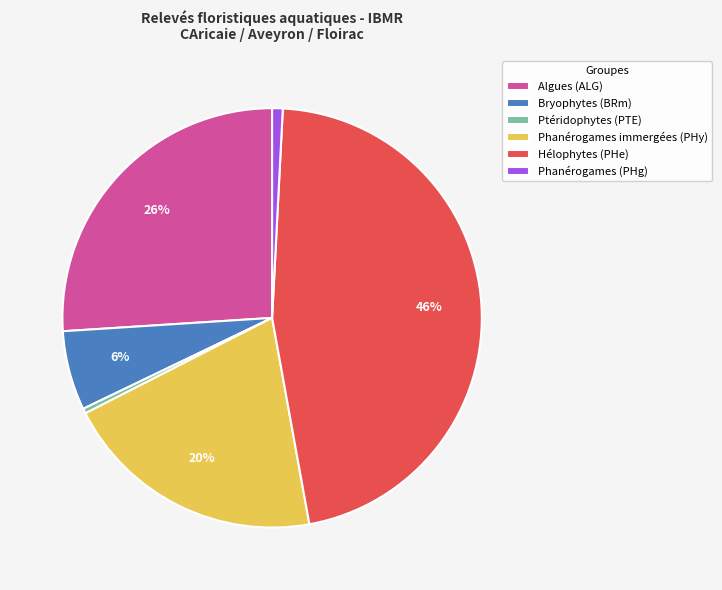

The Bryophytes (BRm) slice represents 11% of the pie. True or false?

False